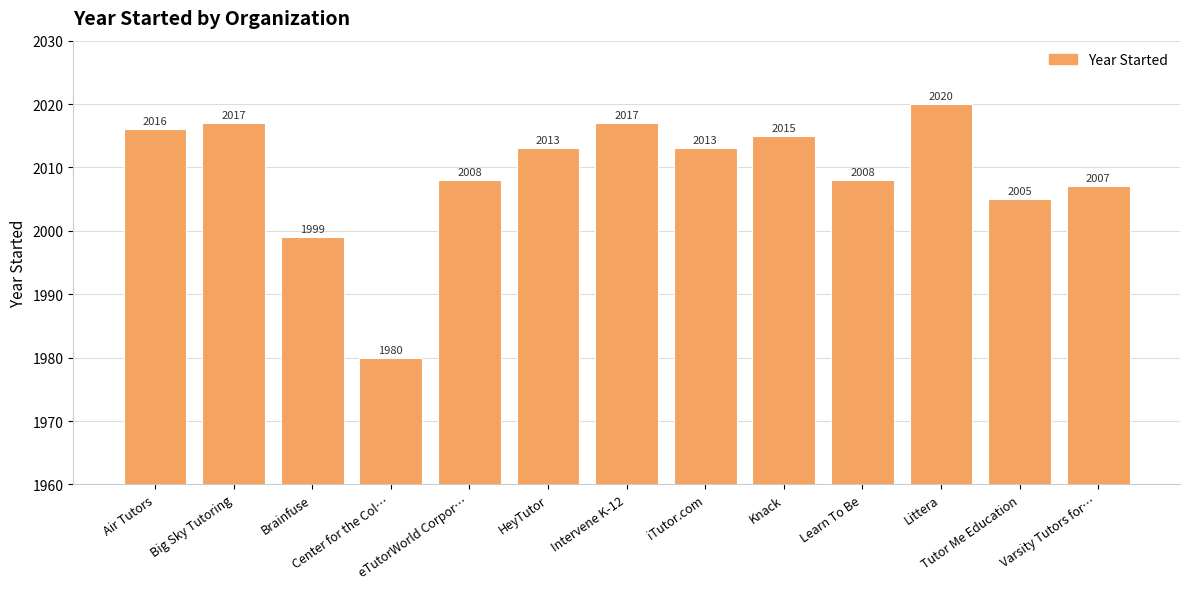

How many values are below 2013?

6